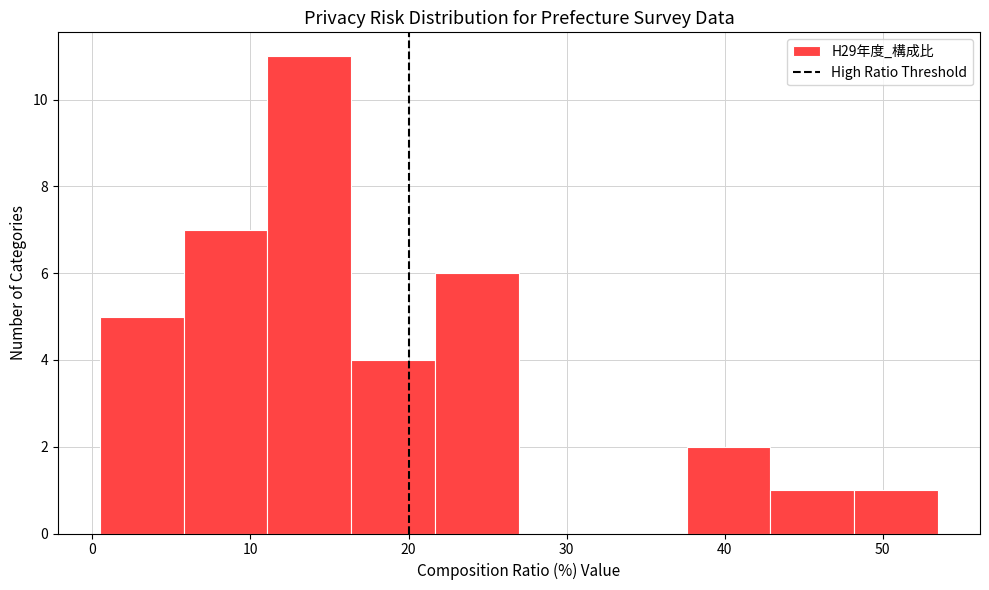

Reading left to right, list every bar in this chart as the range it spans on the x-axis followed by its height. Neither the bar edges nor the heights are printed on the chart, so give them approximately, as read against the axes.

0 to 6: 5
6 to 11: 7
11 to 16: 11
16 to 22: 4
22 to 27: 6
27 to 32: 0
32 to 38: 0
38 to 43: 2
43 to 48: 1
48 to 54: 1